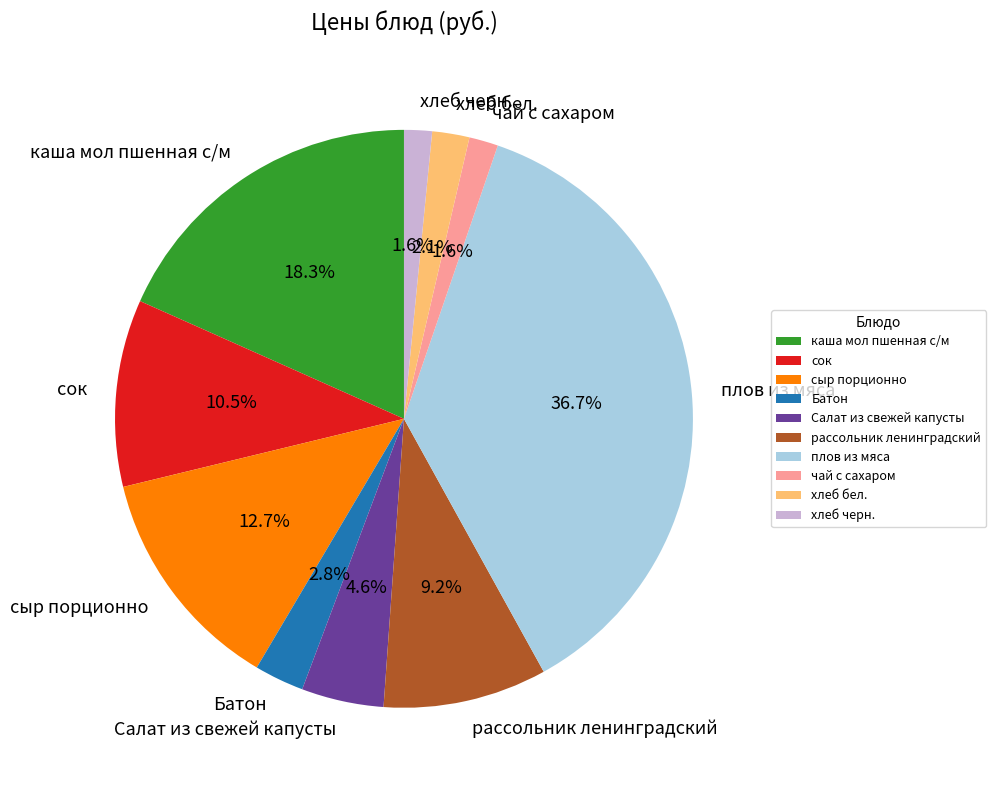

What is the largest slice in the pie chart?

плов из мяса